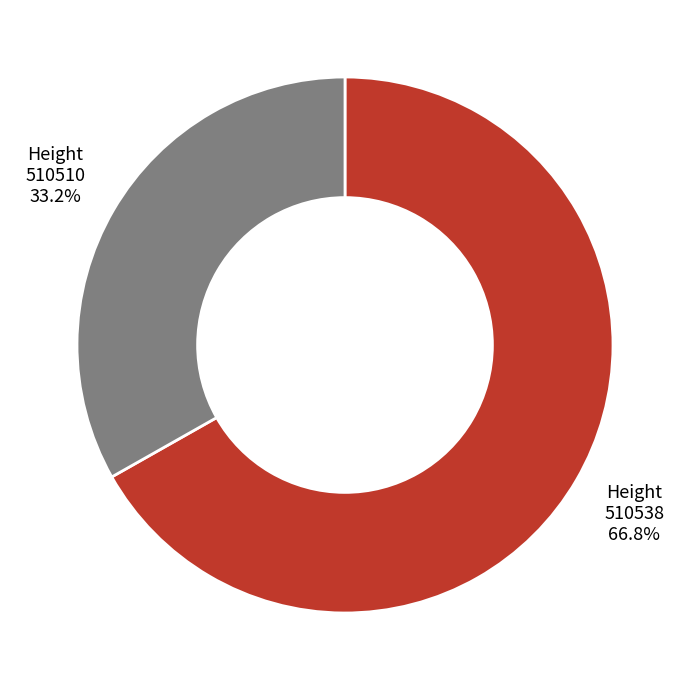

Does any single category account for the majority?

Yes